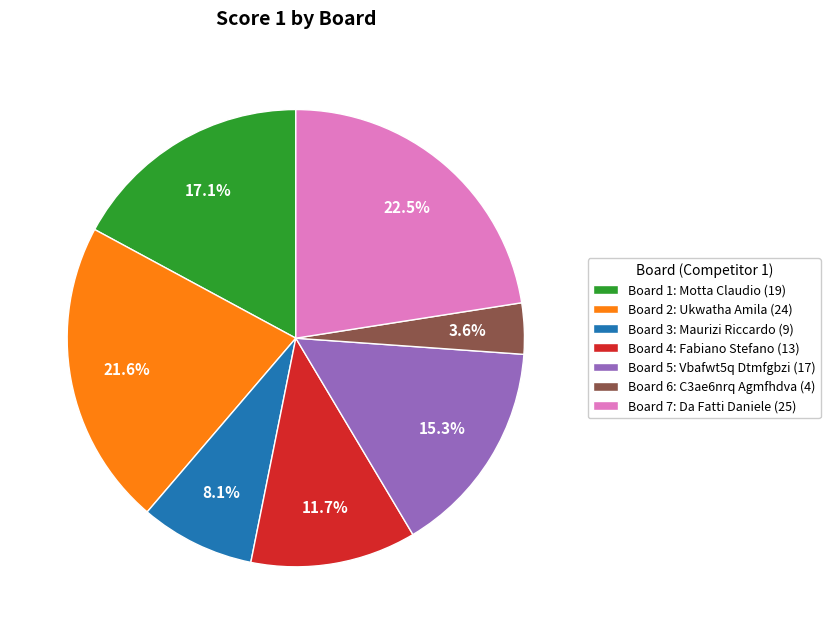

To the nearest percent, what is the difference between the largest and smallest slice percentages?

19%